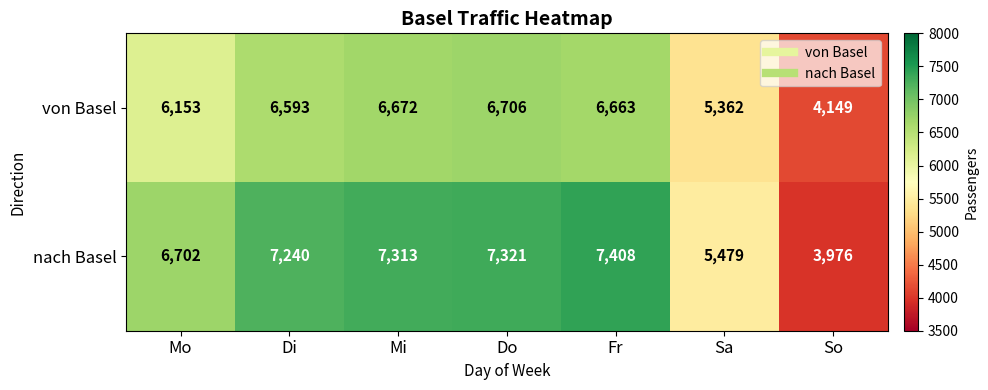

Reading left to right, transcribe all the data shown in this chart.

von Basel: Mo=6153	Di=6593	Mi=6672	Do=6706	Fr=6663	Sa=5362	So=4149
nach Basel: Mo=6702	Di=7240	Mi=7313	Do=7321	Fr=7408	Sa=5479	So=3976